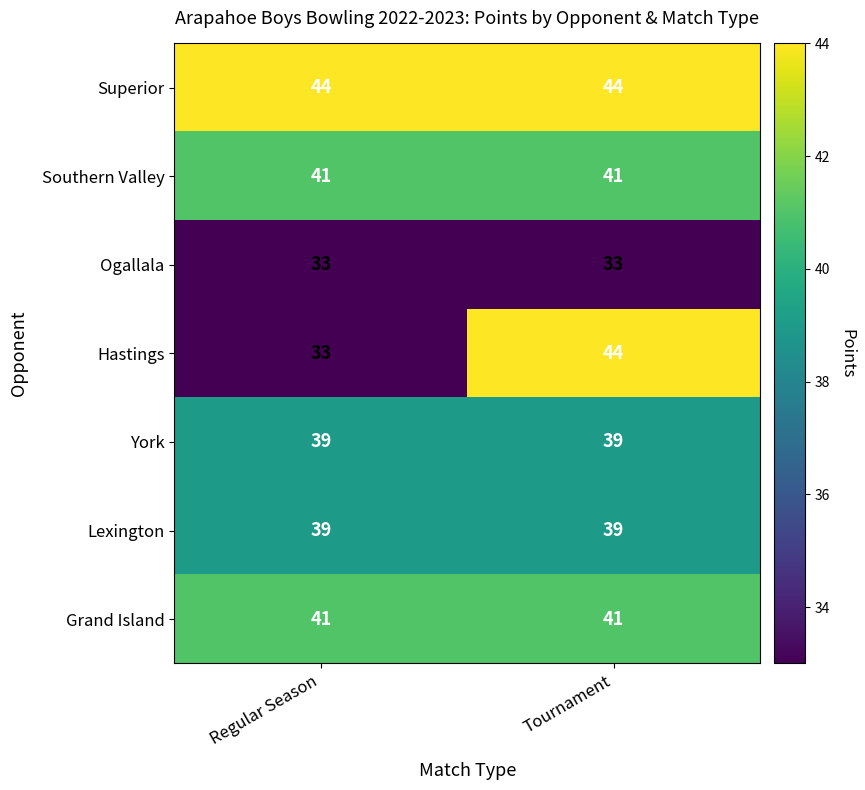

Which series has the widest spread of values?

Hastings